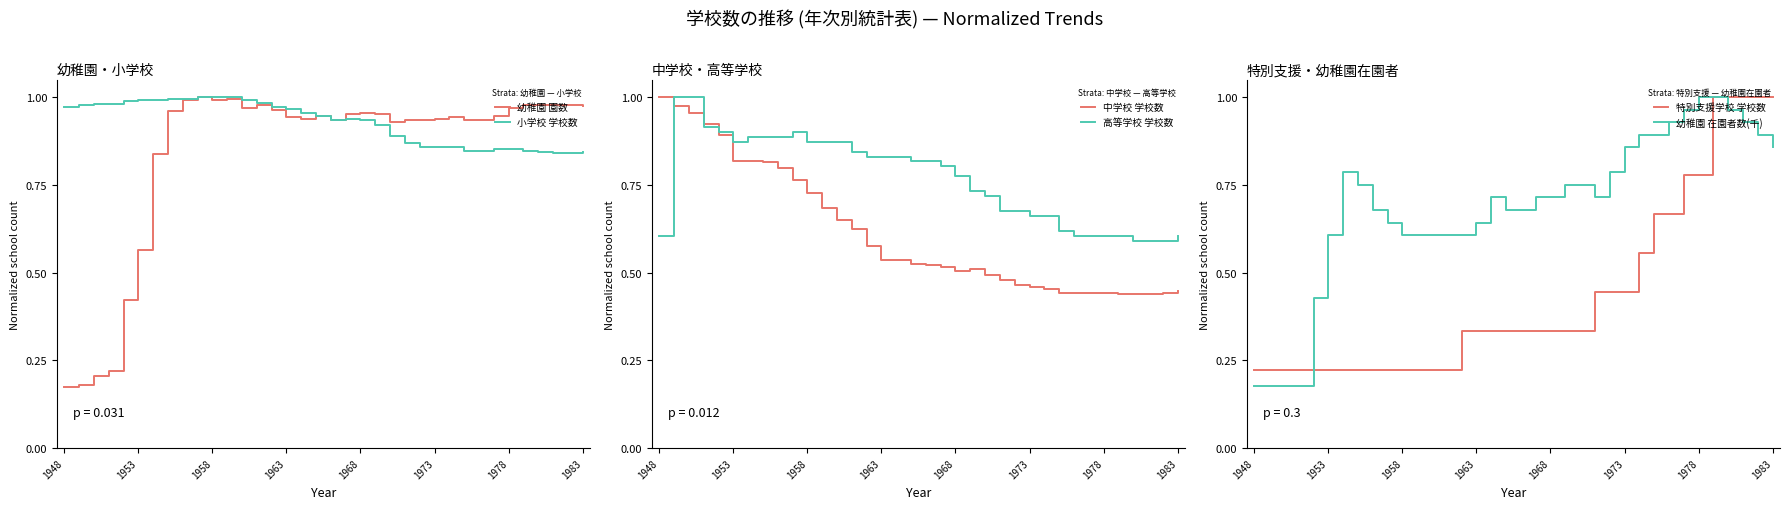

True or false: 幼稚園 園数 has a value of 0.5 at 1968.

False